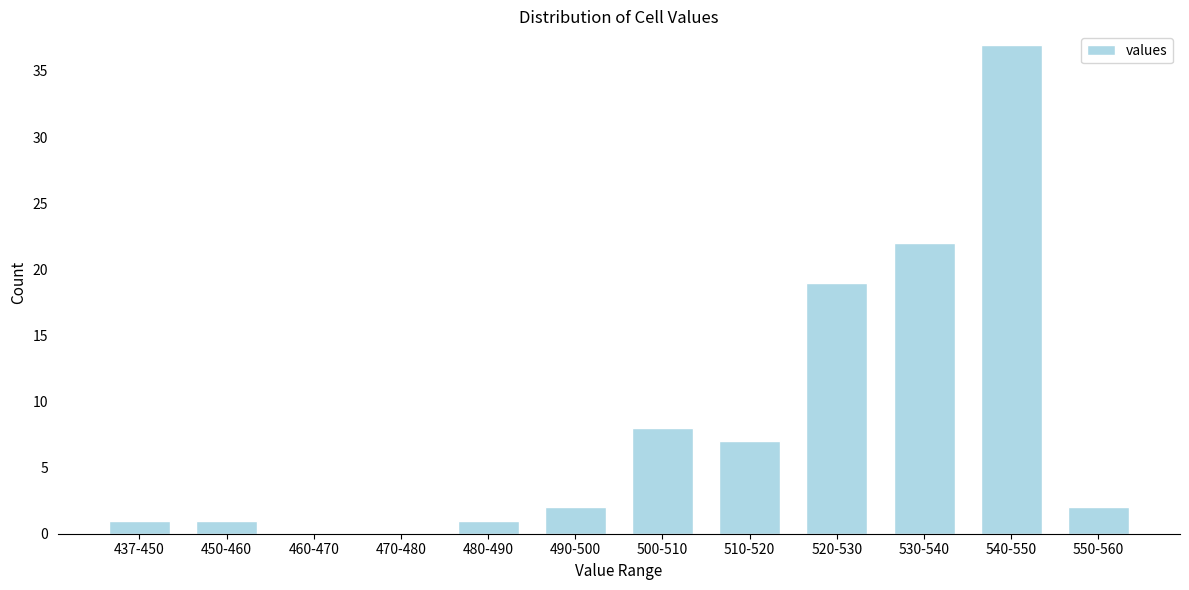

Reading left to right, extract all data points from this chart.

437-450=1	450-460=1	460-470=0	470-480=0	480-490=1	490-500=2	500-510=8	510-520=7	520-530=19	530-540=22	540-550=37	550-560=2